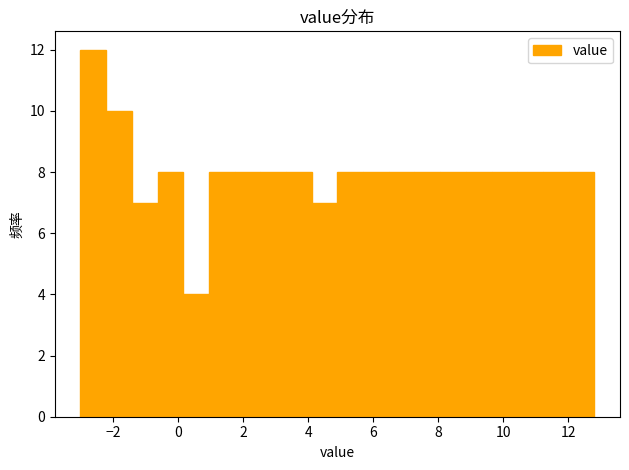

Around what value on the x-axis is the tallest bar? Give the approximate position of its centre, as read against the axis.

-2.6